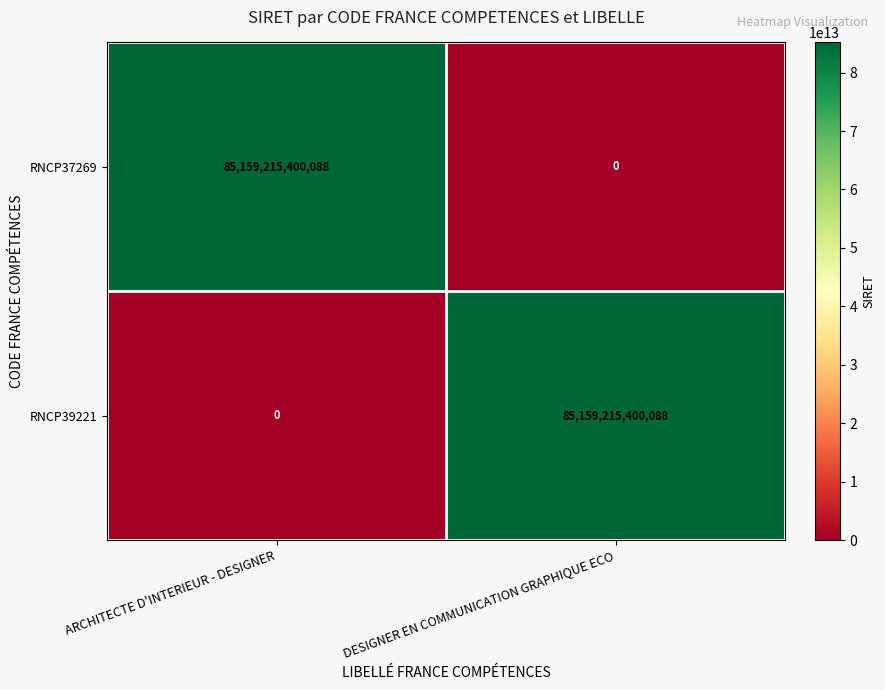

Where is RNCP39221 nearest to the value 42579607700044?

ARCHITECTE D'INTERIEUR - DESIGNER